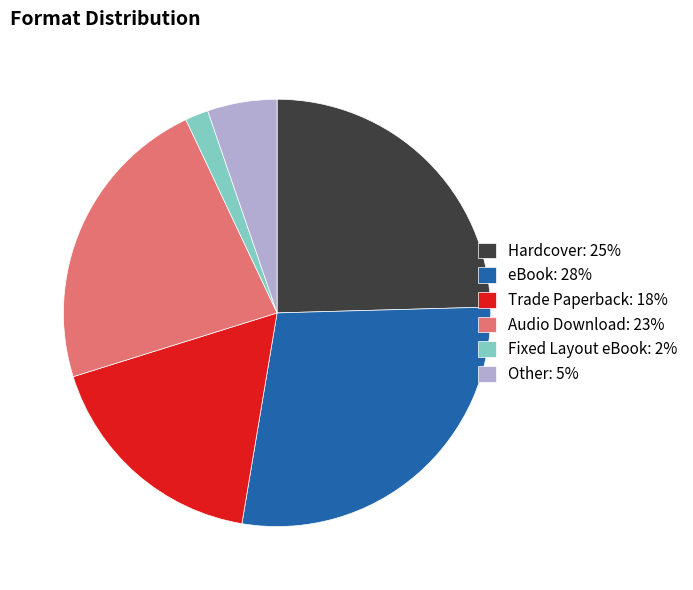

Do Trade Paperback: 18% and Other: 5% together represent more than half of the pie?

No